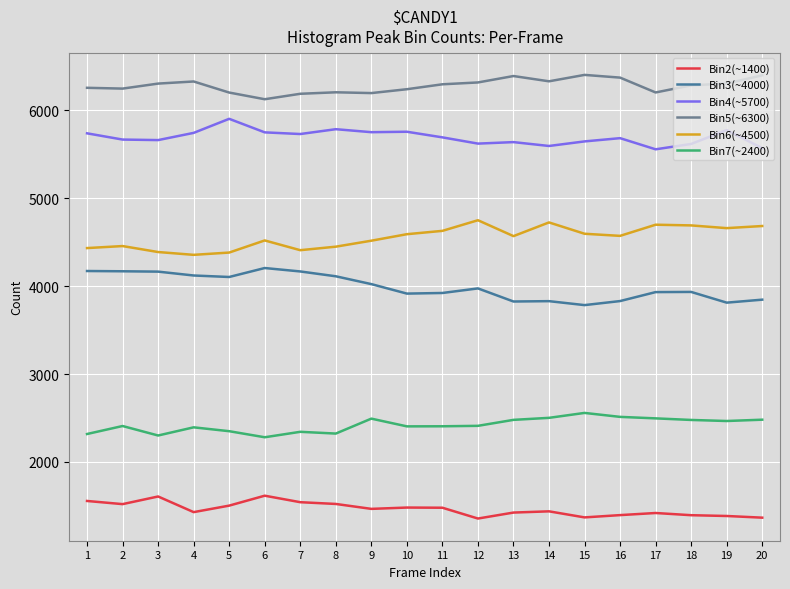

Where does the Bin5(~6300) series first go above 6298?

3